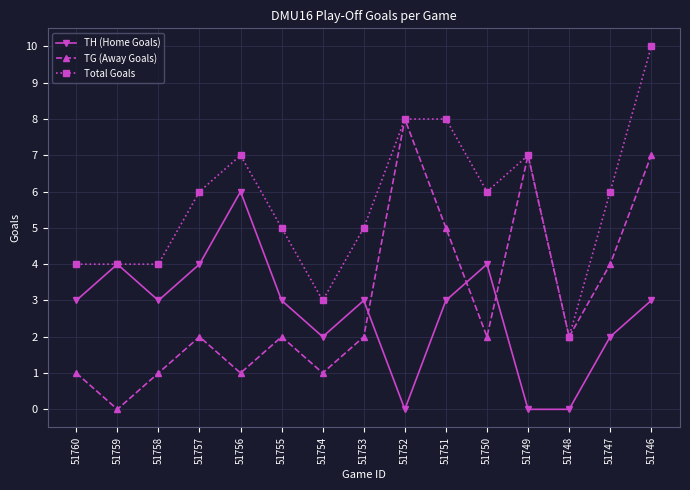

True or false: TH (Home Goals) has a value of 3 at 51751.

True